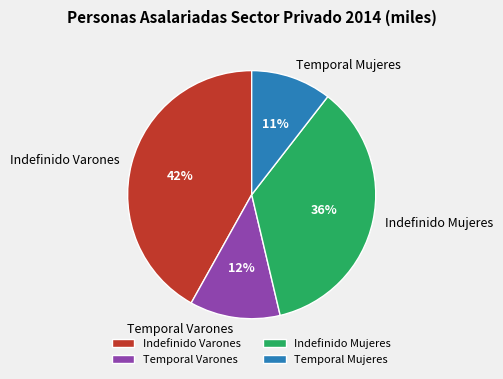

What percentage is the Temporal Mujeres slice, to the nearest percent?

11%